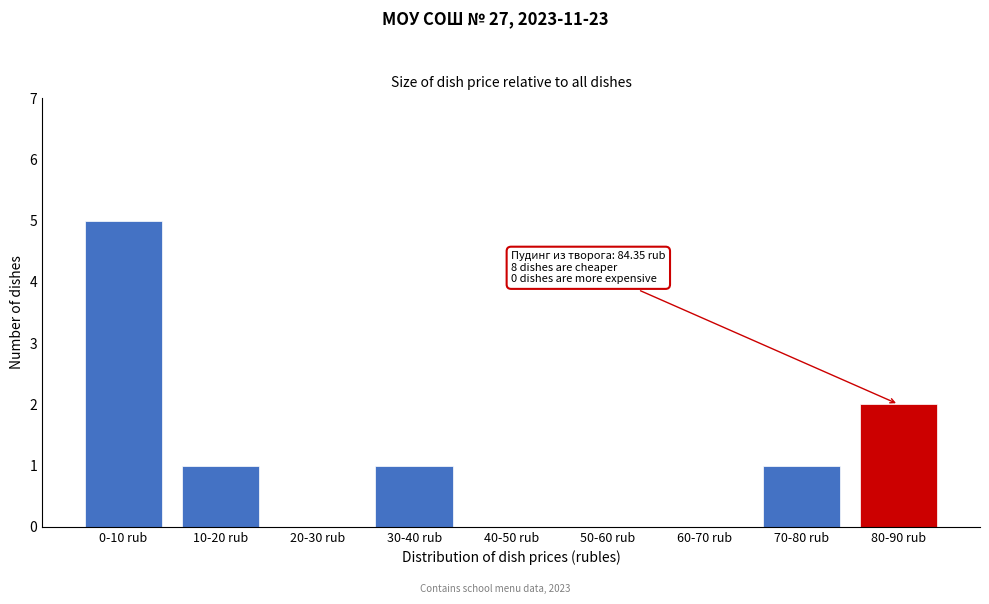

Reading left to right, extract all data points from this chart.

0-10 rub=5	10-20 rub=1	20-30 rub=0	30-40 rub=1	40-50 rub=0	50-60 rub=0	60-70 rub=0	70-80 rub=1	80-90 rub=2